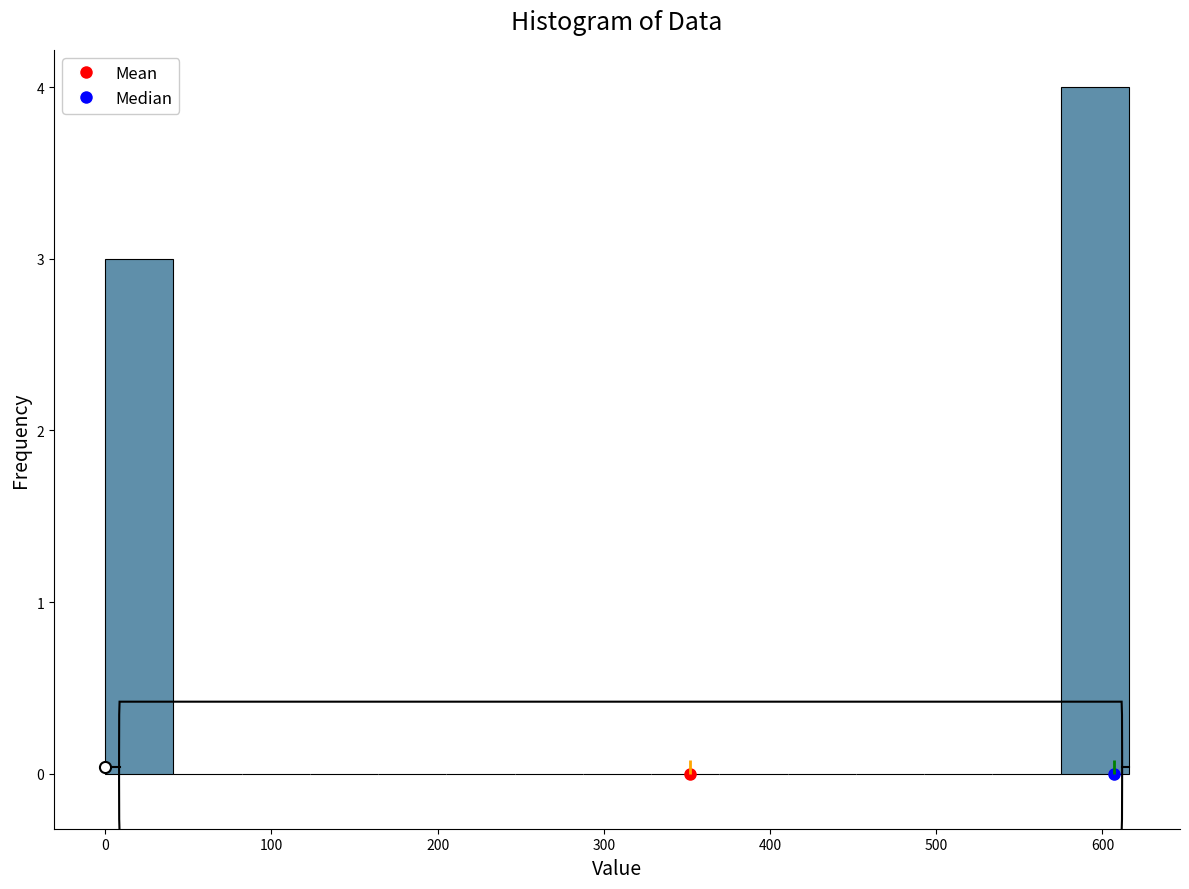

Over which range of the x-axis is the bar tallest?

570 to 620